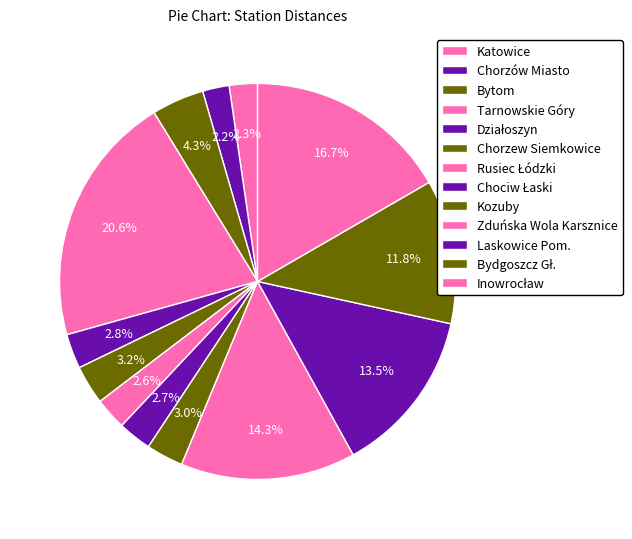

True or false: Chociw Łaski accounts for 3% of the total.

True